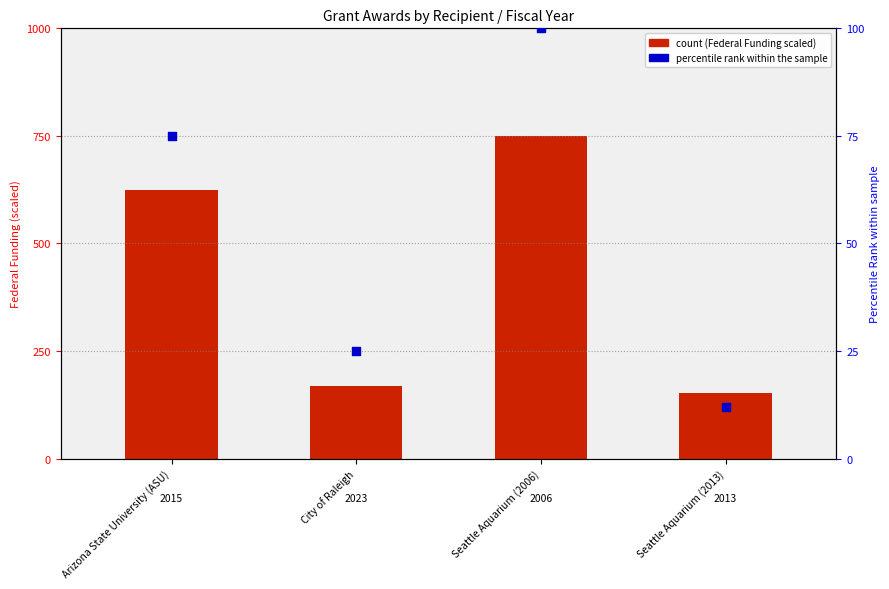

At which category is the sum across all series the highest?

Seattle Aquarium (2006)